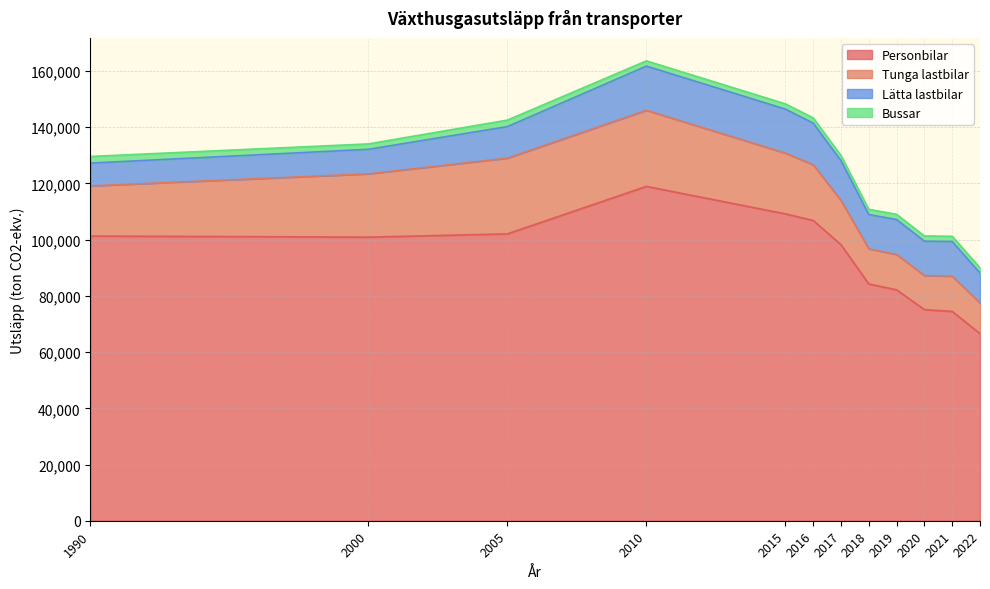

Which series changed the most between 2005 and 2020?

Personbilar